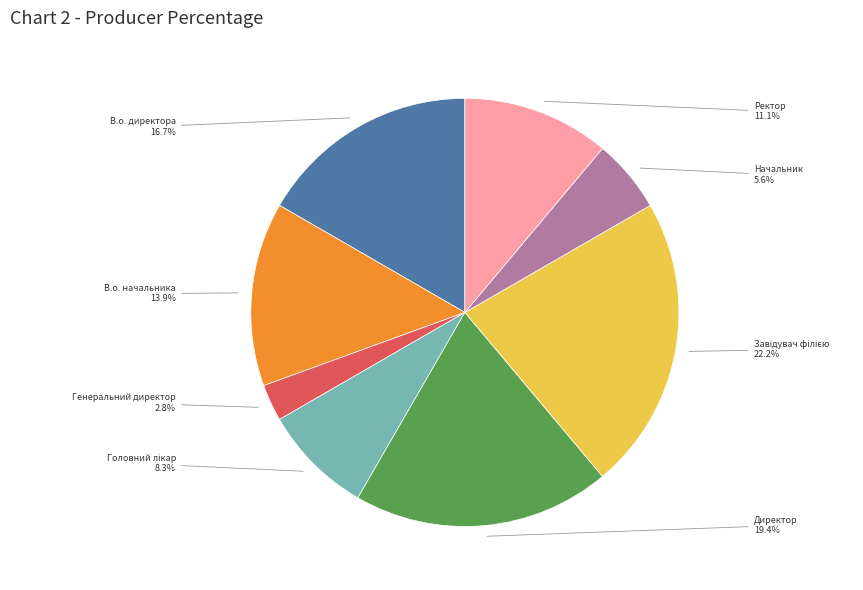

Is there any slice that represents more than half of the pie?

No